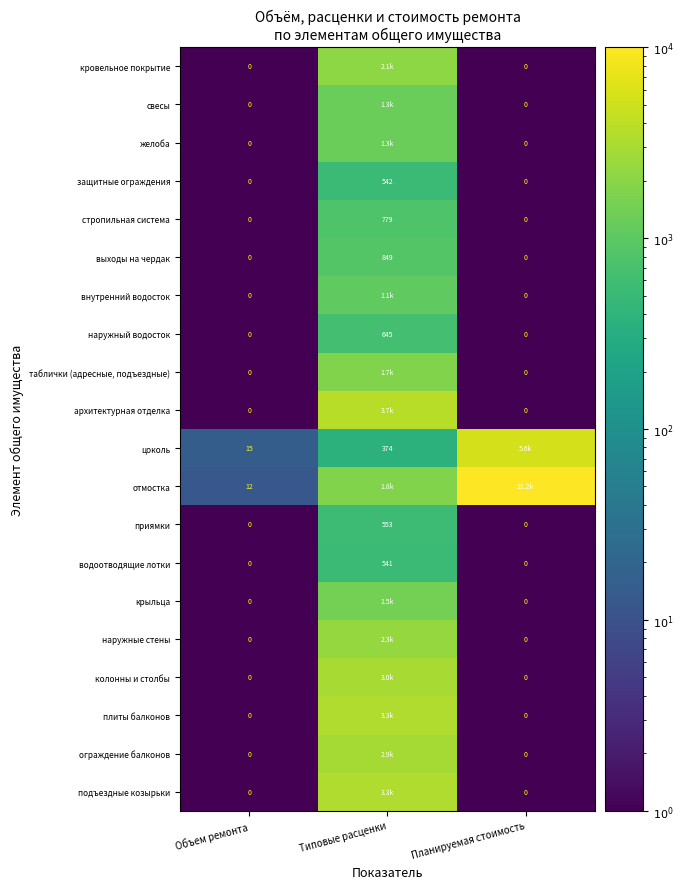

Is the value of цоколь at Объем ремонта greater than the value of ограждение балконов at Объем ремонта?

Yes